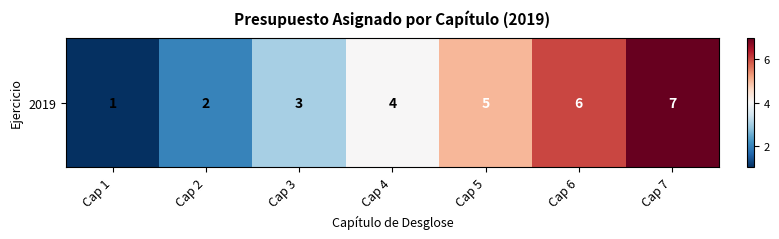

Which category has the highest value across all series?

Cap 7